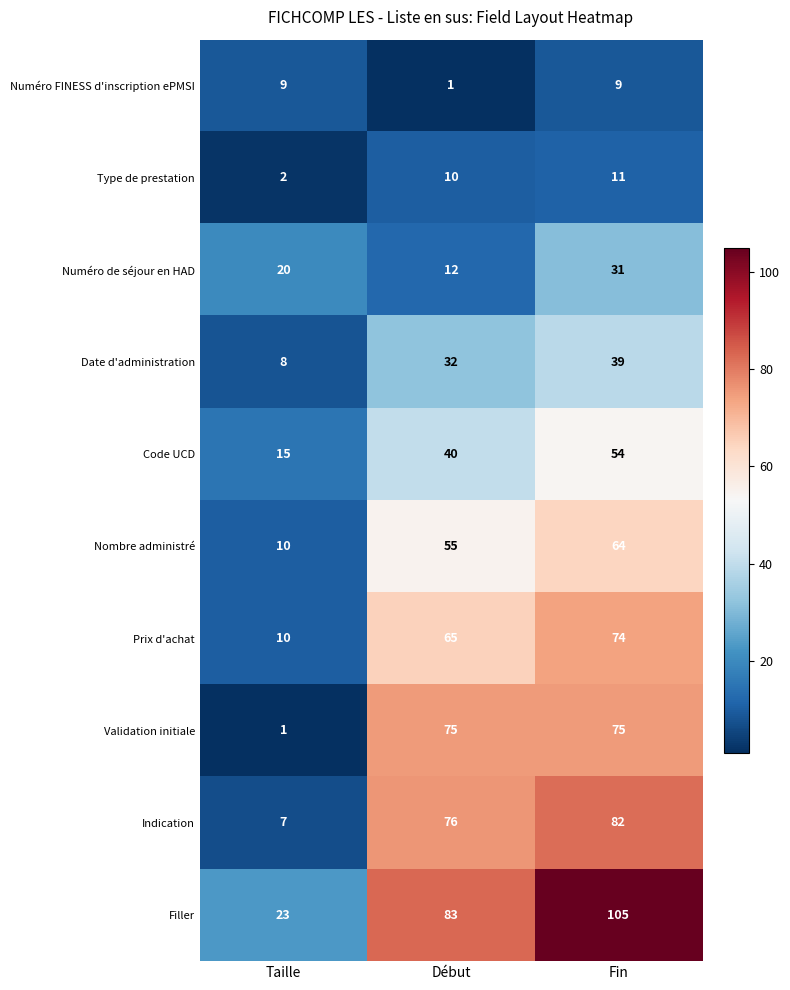

Reading right to left, extract all data points from this chart.

Numéro FINESS d'inscription ePMSI: 9	1	9
Type de prestation: 11	10	2
Numéro de séjour en HAD: 31	12	20
Date d'administration: 39	32	8
Code UCD: 54	40	15
Nombre administré: 64	55	10
Prix d'achat: 74	65	10
Validation initiale: 75	75	1
Indication: 82	76	7
Filler: 105	83	23